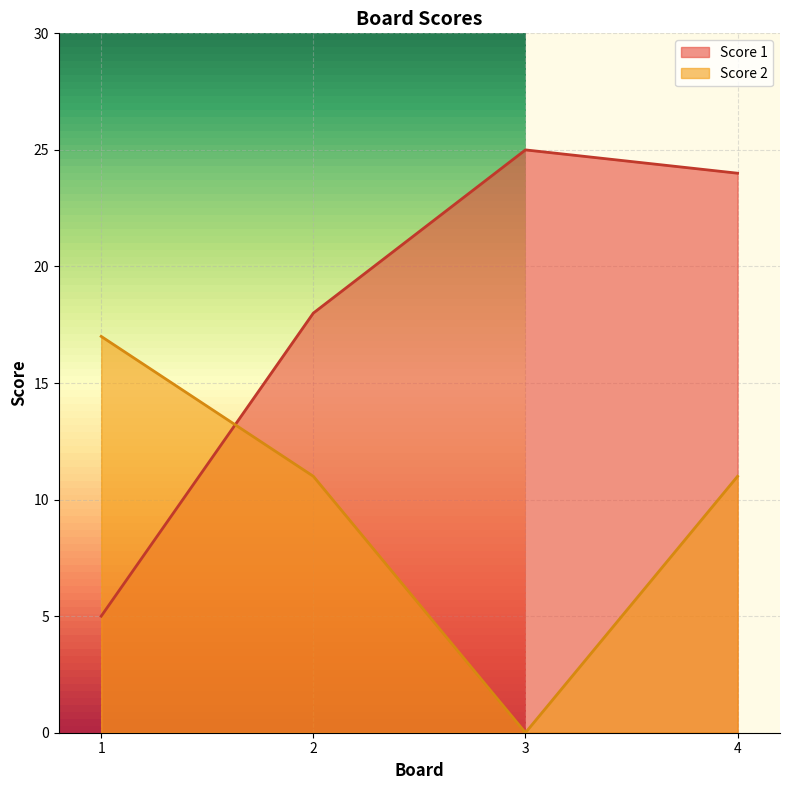

Reading right to left, extract all data points from this chart.

Score 1: 24	25	18	5
Score 2: 11	0	11	17